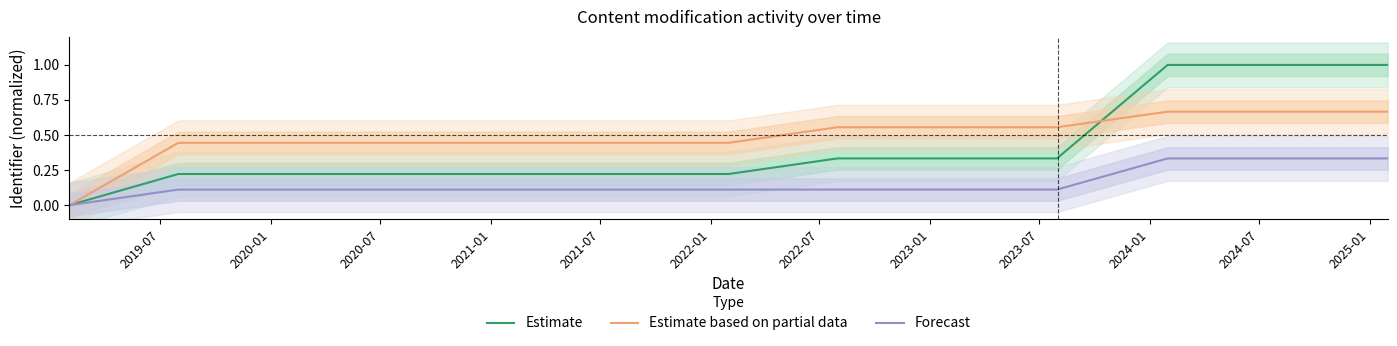

The value of Forecast at 2019-07 is 0.1. True or false?

False